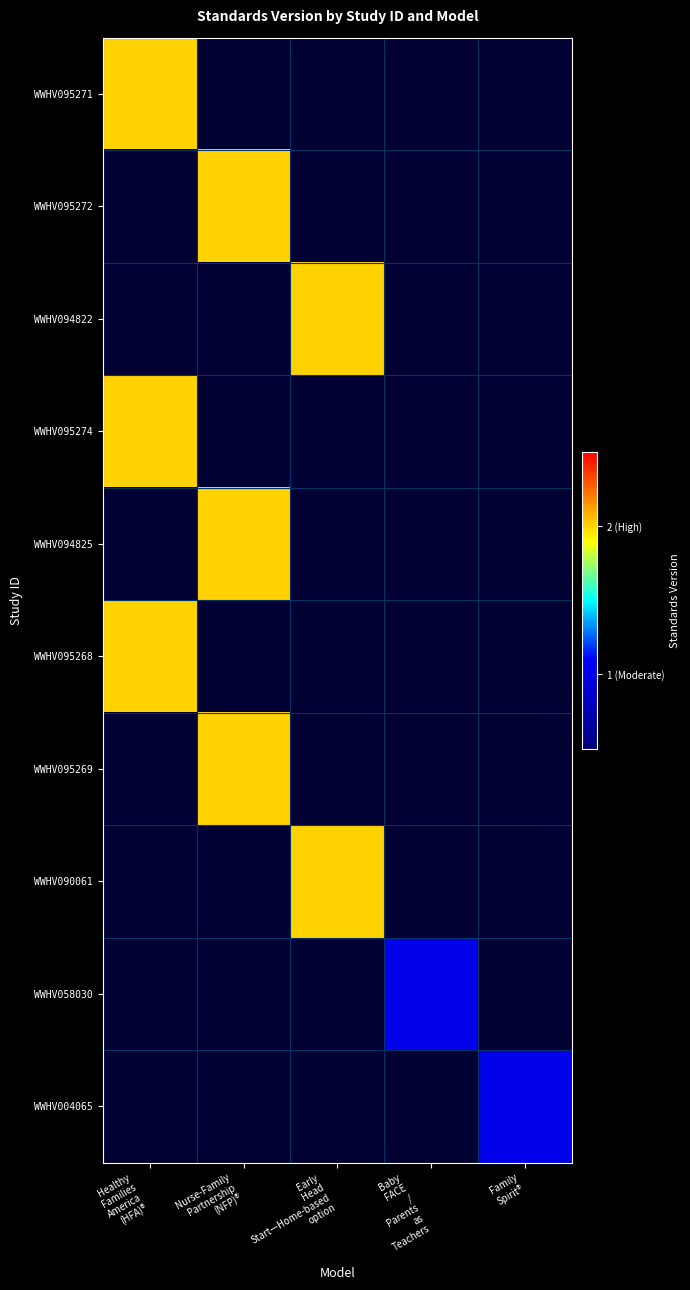

How many distinct data groups are displayed?

10